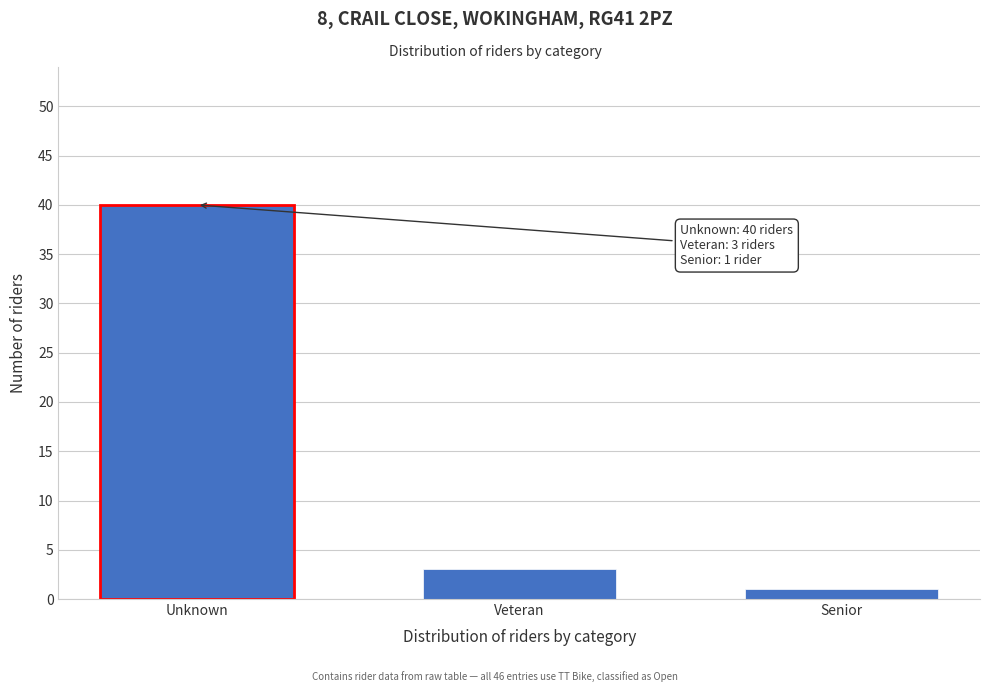

Reading right to left, list all the values displayed in this chart.

1	3	40